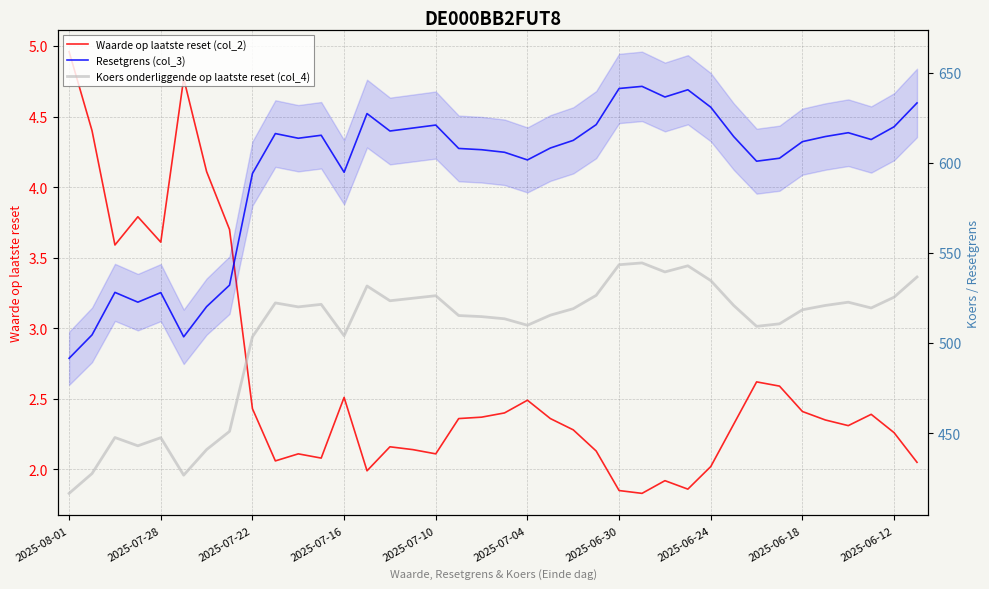

How many data points in Resetgrens (col_3) are above 612?

20